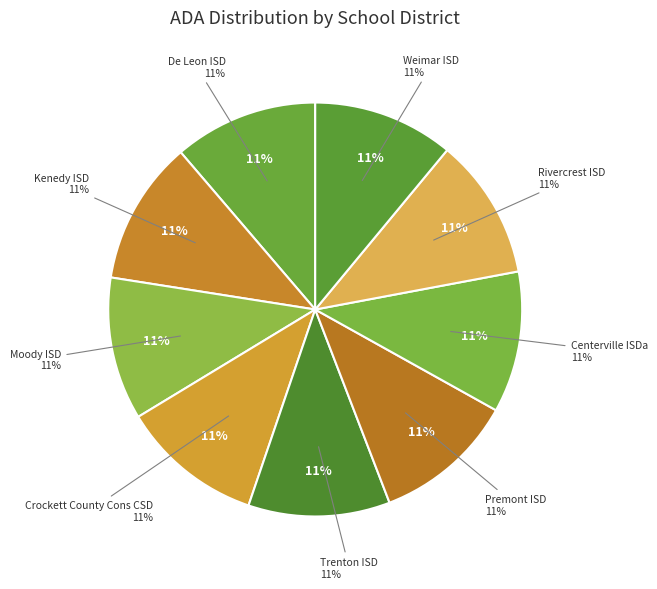

Which category has the biggest portion of the pie?

De Leon ISD